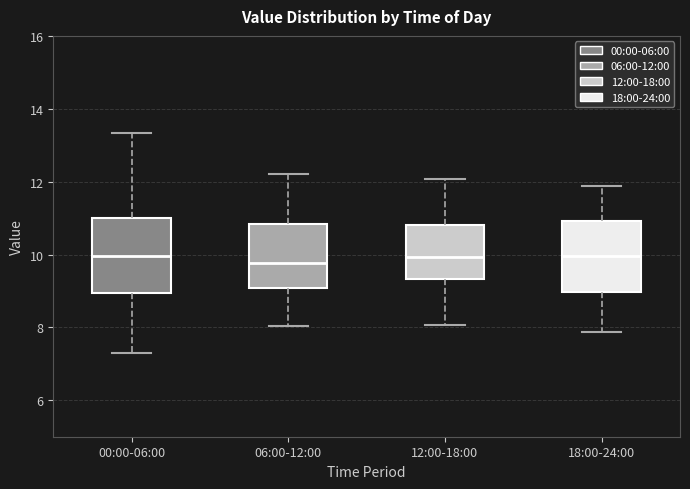

Reading left to right, read every box against the y-axis: the position of its median line, the range the box covers, and the ends of its whiskers. The values are not printed on the chart, so give them approximately, as read against the axis.

00:00-06:00: median 10.0, box 9.0 to 11.0, whiskers 7.4 to 13.4
06:00-12:00: median 9.8, box 9.0 to 10.8, whiskers 8.0 to 12.2
12:00-18:00: median 10.0, box 9.4 to 10.8, whiskers 8.0 to 12.0
18:00-24:00: median 10.0, box 9.0 to 11.0, whiskers 7.8 to 11.8